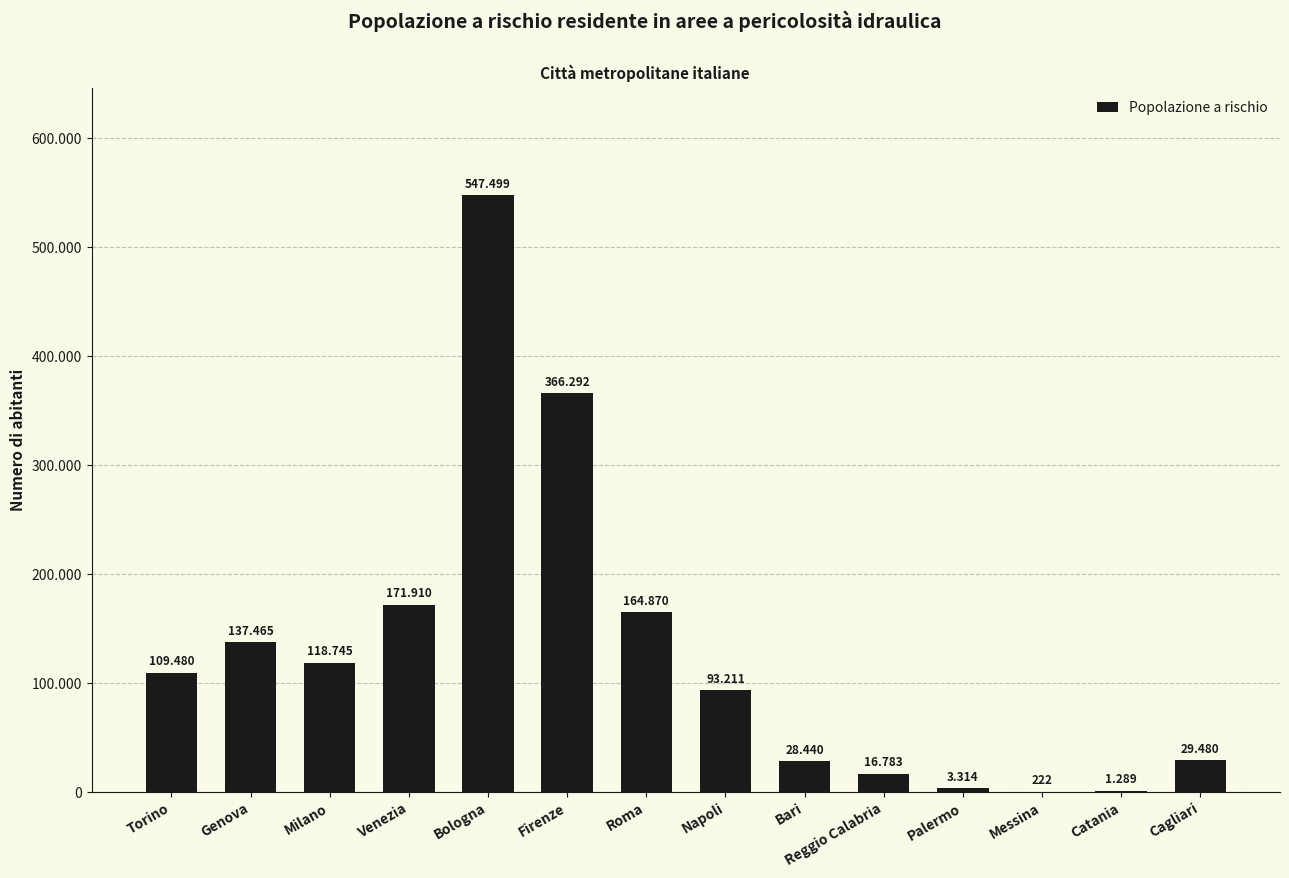

Reading left to right, extract all data points from this chart.

109480	137465	118745	171910	547499	366292	164870	93211	28440	16783	3314	222	1289	29480